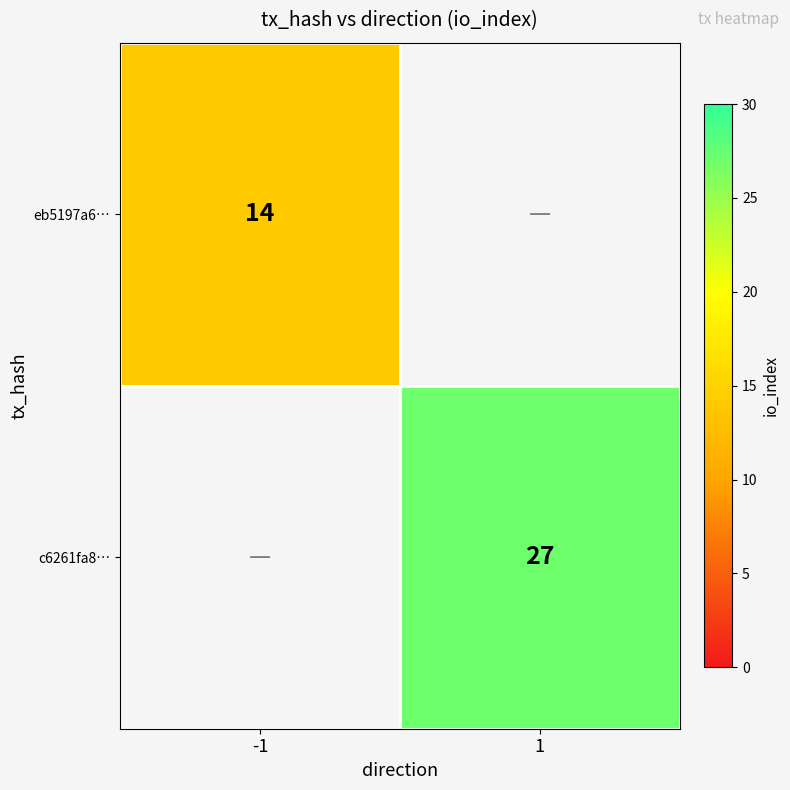

True or false: c6261fa8… has a value of 11 at 1.

False